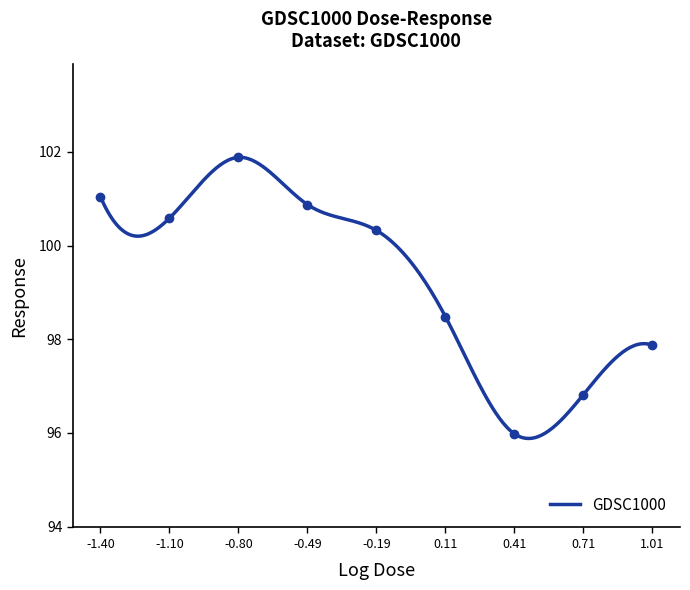

The value at 1.01 is 63.5. True or false?

False